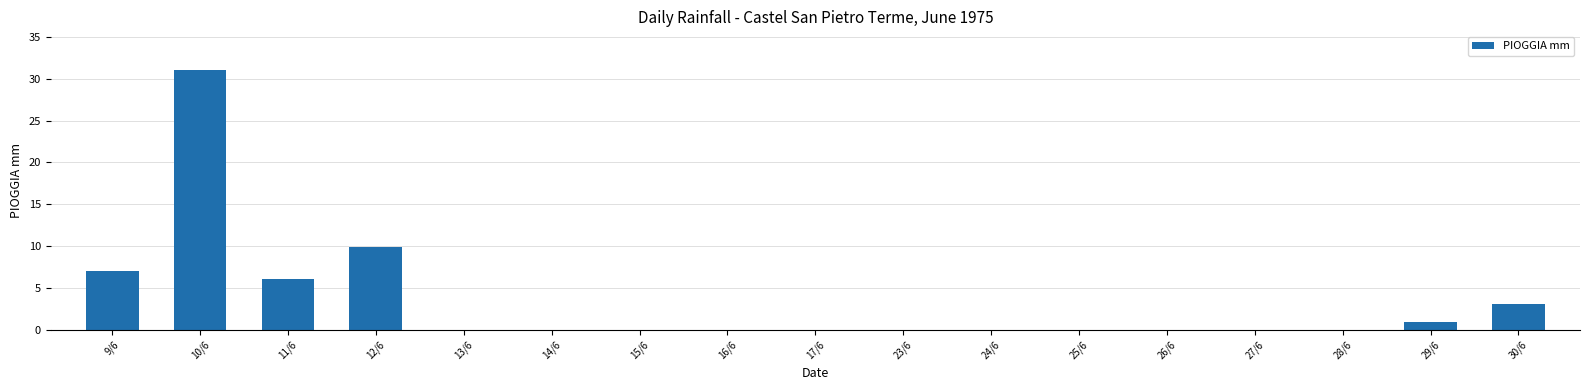

Is it true that the value at 24/6 is 0.0?

True